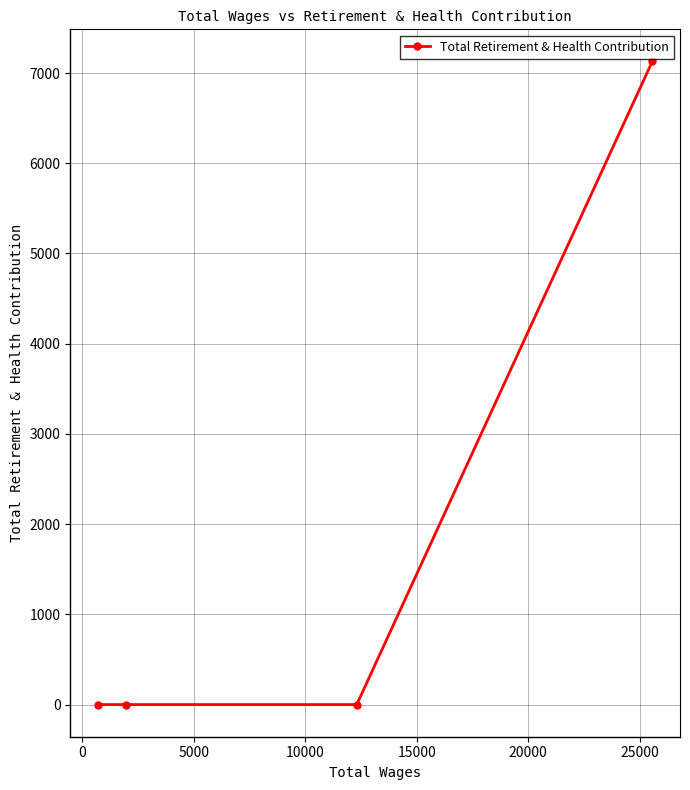

What is the average value?

1782